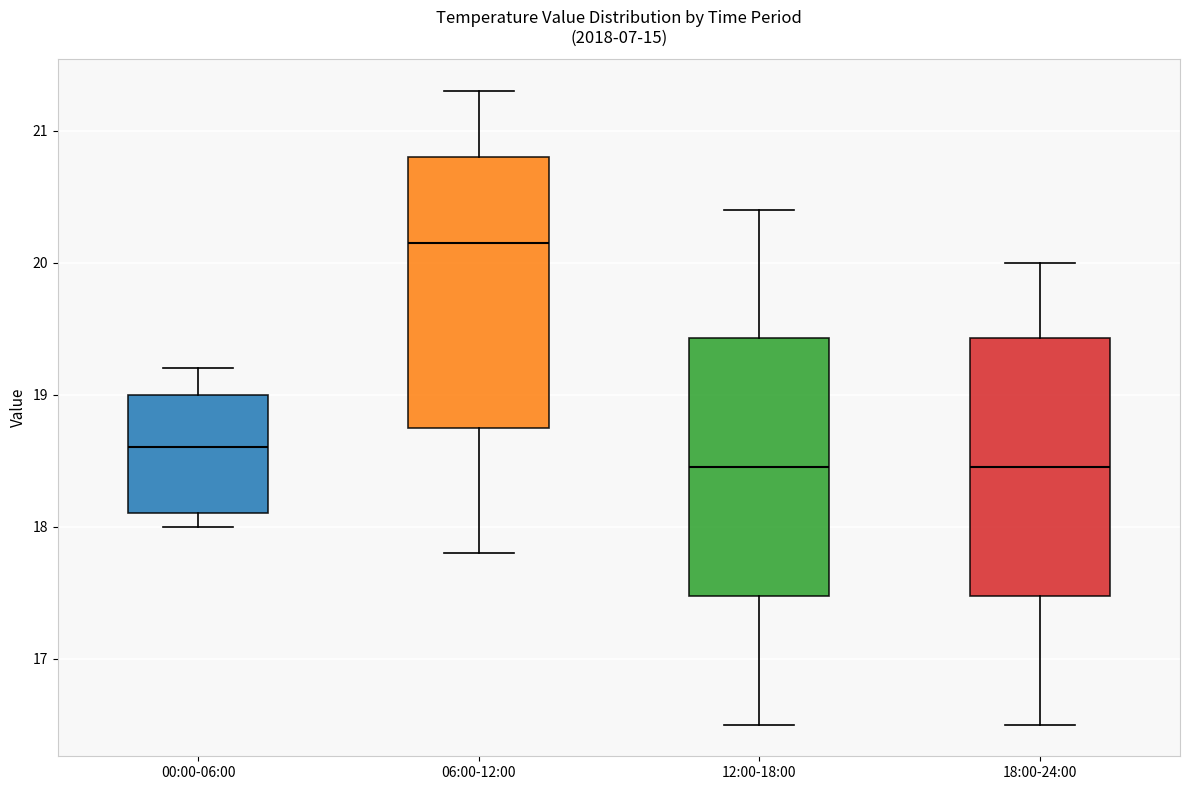

Reading left to right, transcribe this box plot: for each box, give where its median line is, the range the box spans, and where its two whiskers end, as read against the y-axis. The values are not printed on the chart, so give them approximately, as read against the axis.

00:00-06:00: median 18.6, box 18.1 to 19.0, whiskers 18.0 to 19.2
06:00-12:00: median 20.2, box 18.8 to 20.8, whiskers 17.8 to 21.3
12:00-18:00: median 18.5, box 17.5 to 19.4, whiskers 16.5 to 20.4
18:00-24:00: median 18.5, box 17.5 to 19.4, whiskers 16.5 to 20.0